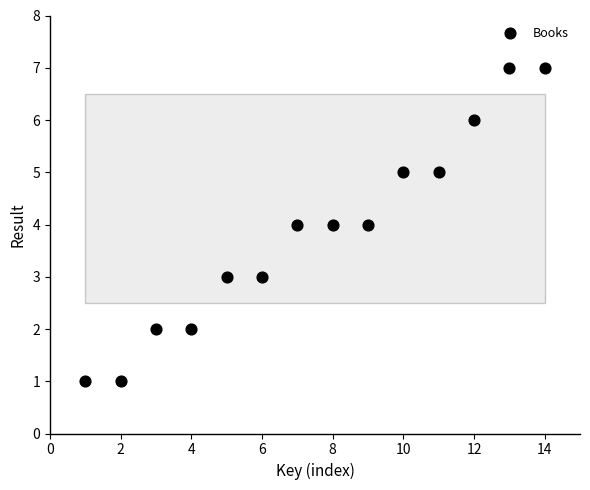

What is the range of Y values (max minus min)?

6